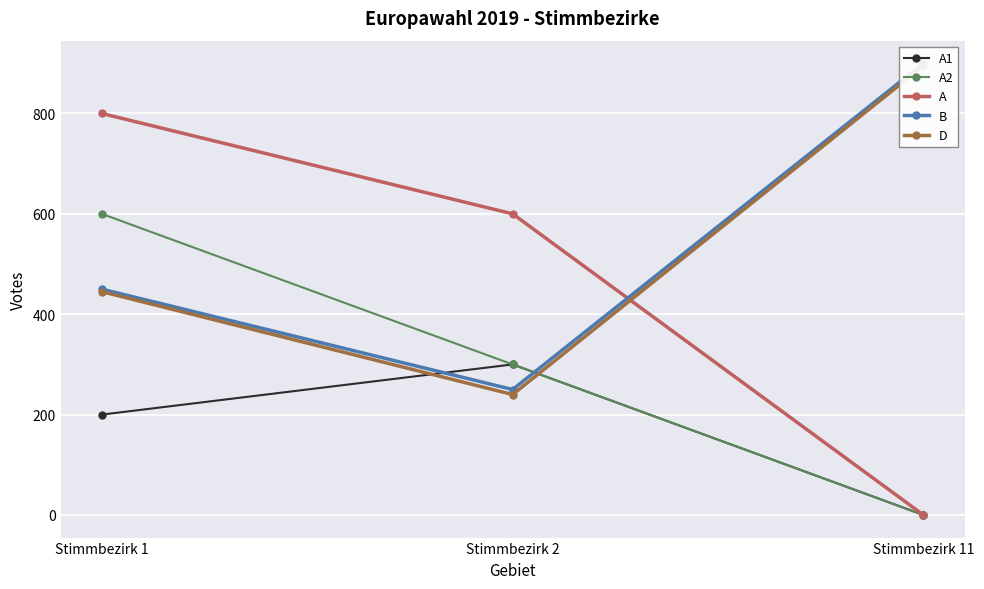

What is the value of the D point at the 2nd from the left?

240